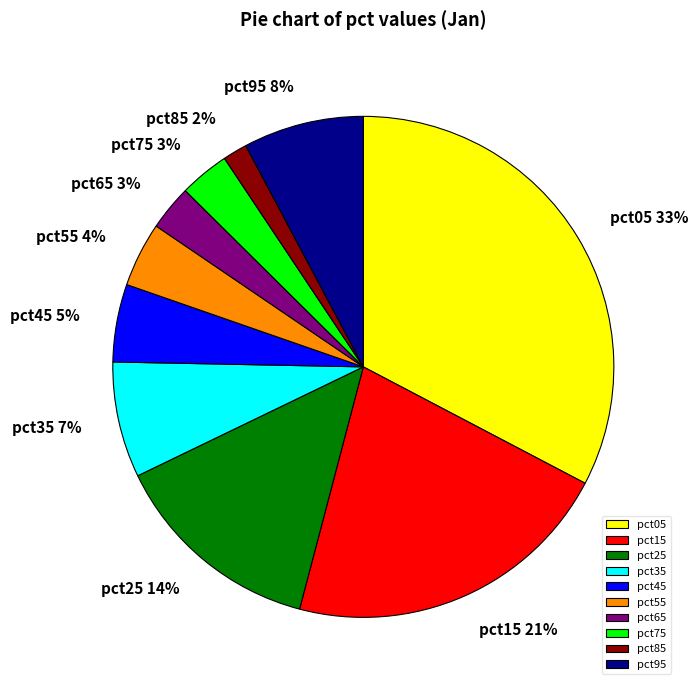

Is there a majority slice in this chart?

No